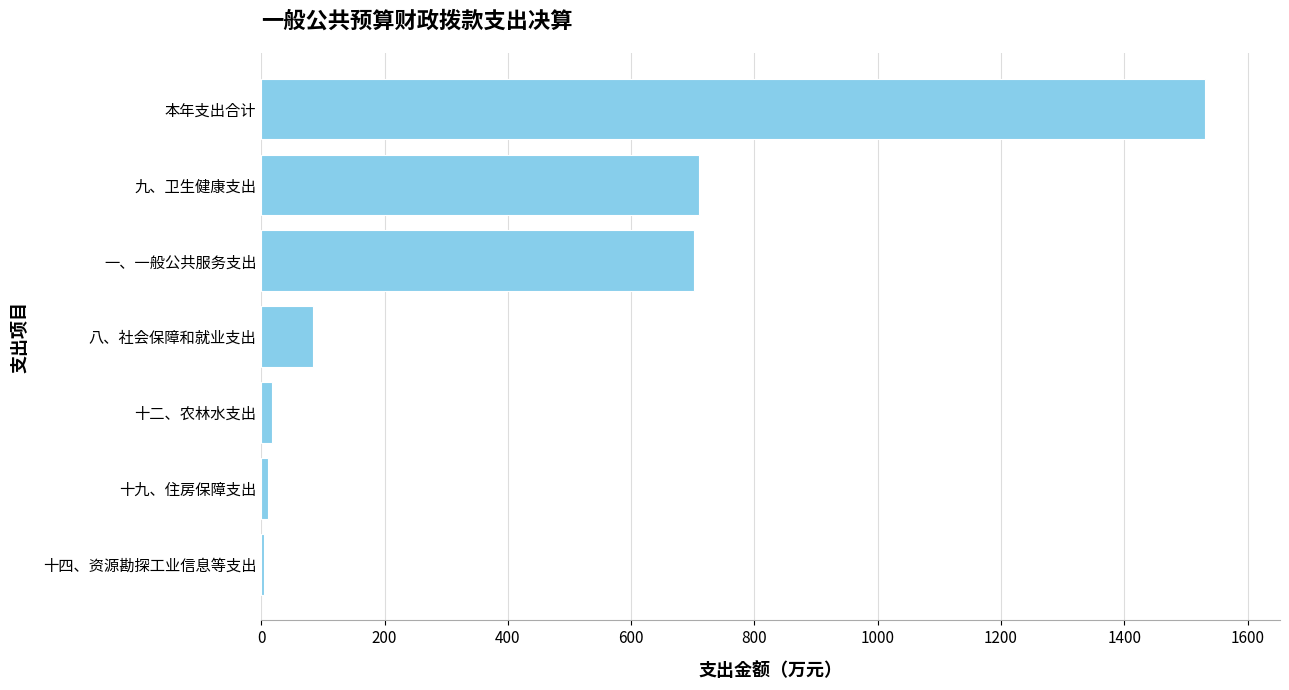

What is the greatest value displayed?

1530.2